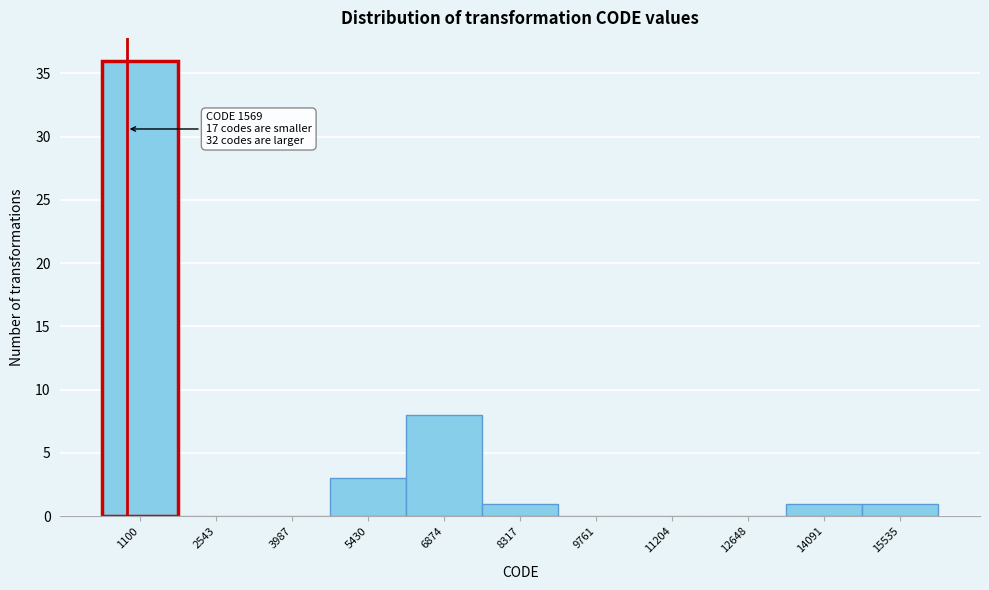

Reading left to right, what are all the values shown in this chart?

1100=36	2543=0	3987=0	5430=3	6874=8	8317=1	9761=0	11204=0	12648=0	14091=1	15535=1